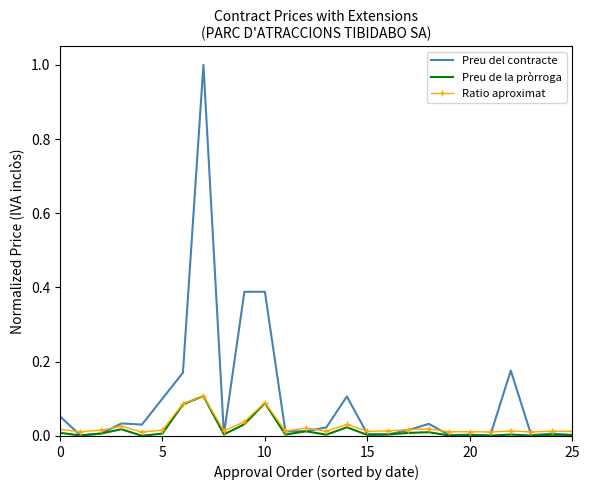

What is the maximum value shown in the chart?

1.0